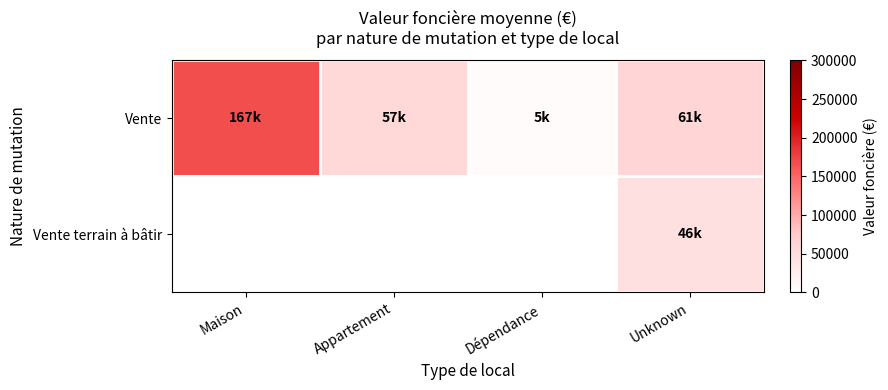

Which label corresponds to the largest value in the chart?

Maison